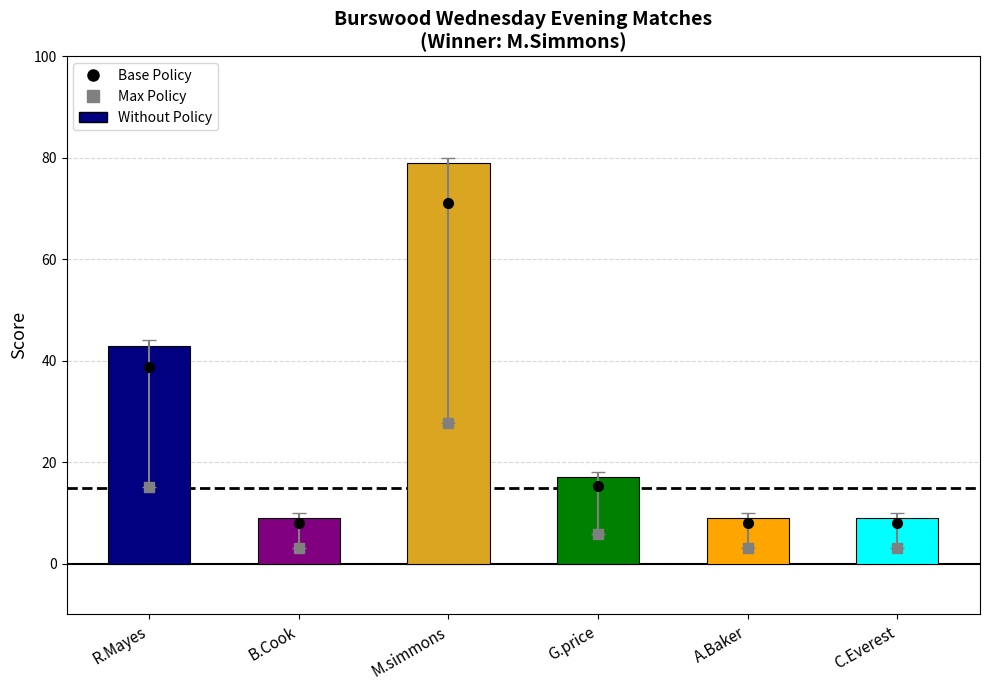

Is it true that the value at A.Baker is 5?

False